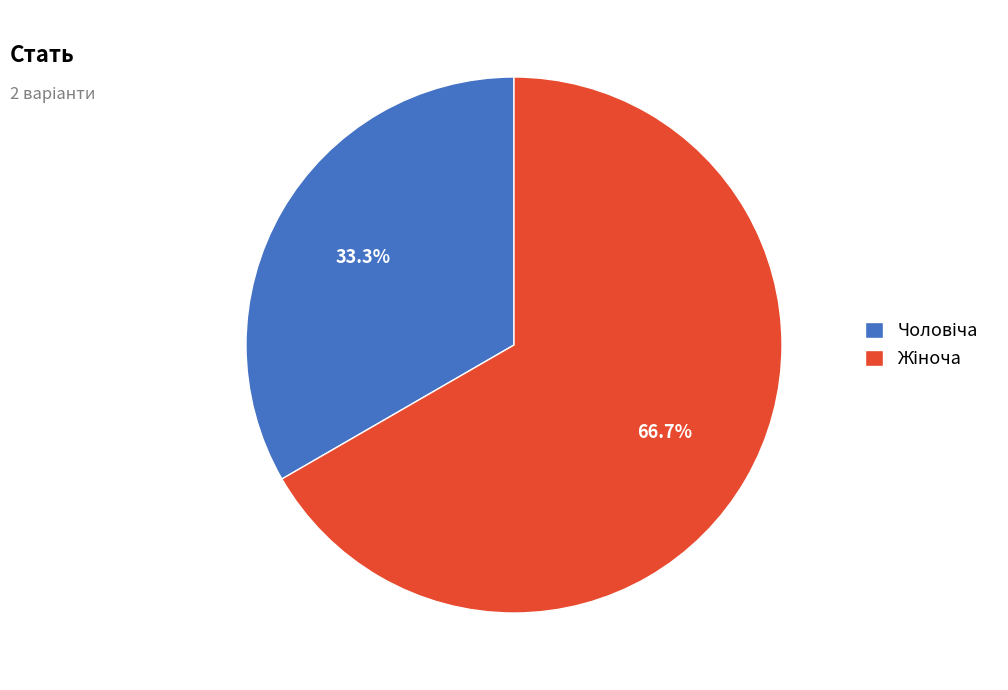

Does any single category account for the majority?

Yes